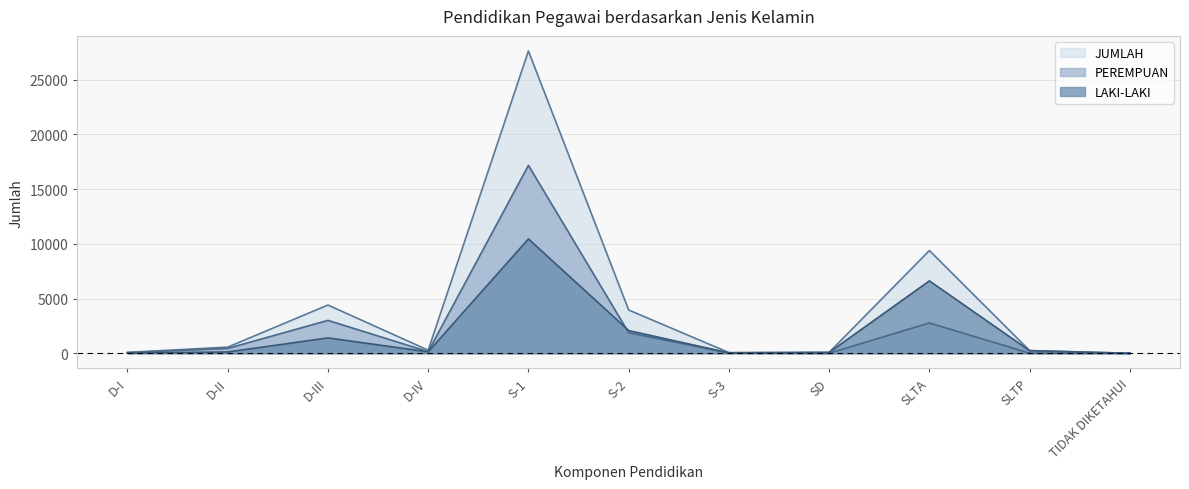

True or false: JUMLAH has more than 0 interior local peaks.

True